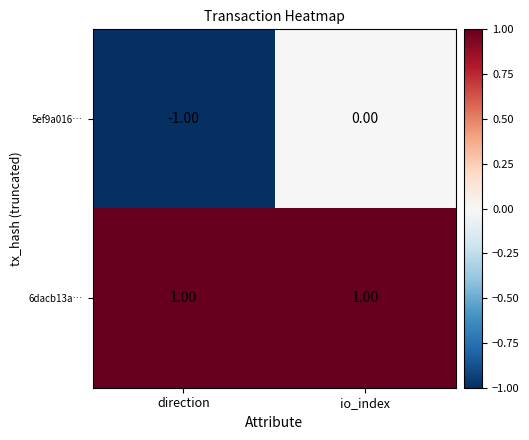

List the series in order of their overall mean, highest first.

6dacb13a…, 5ef9a016…